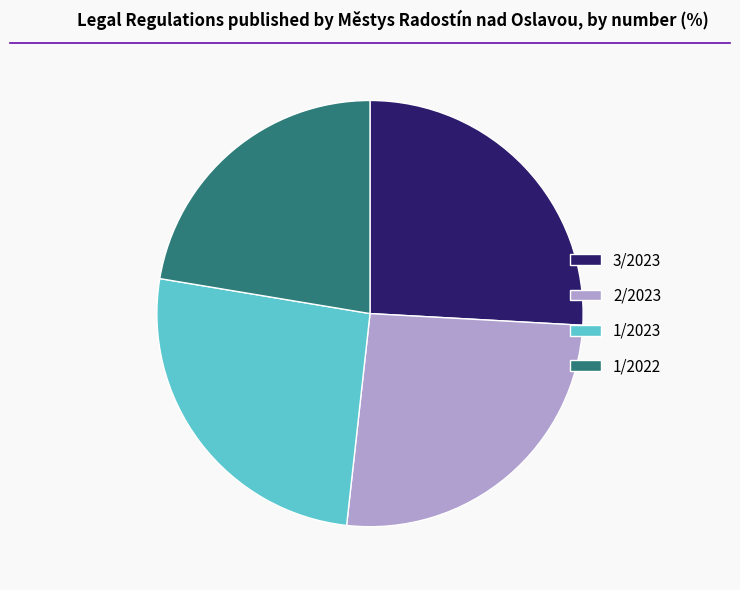

Which has a higher value, 2/2023 or 1/2022?

2/2023